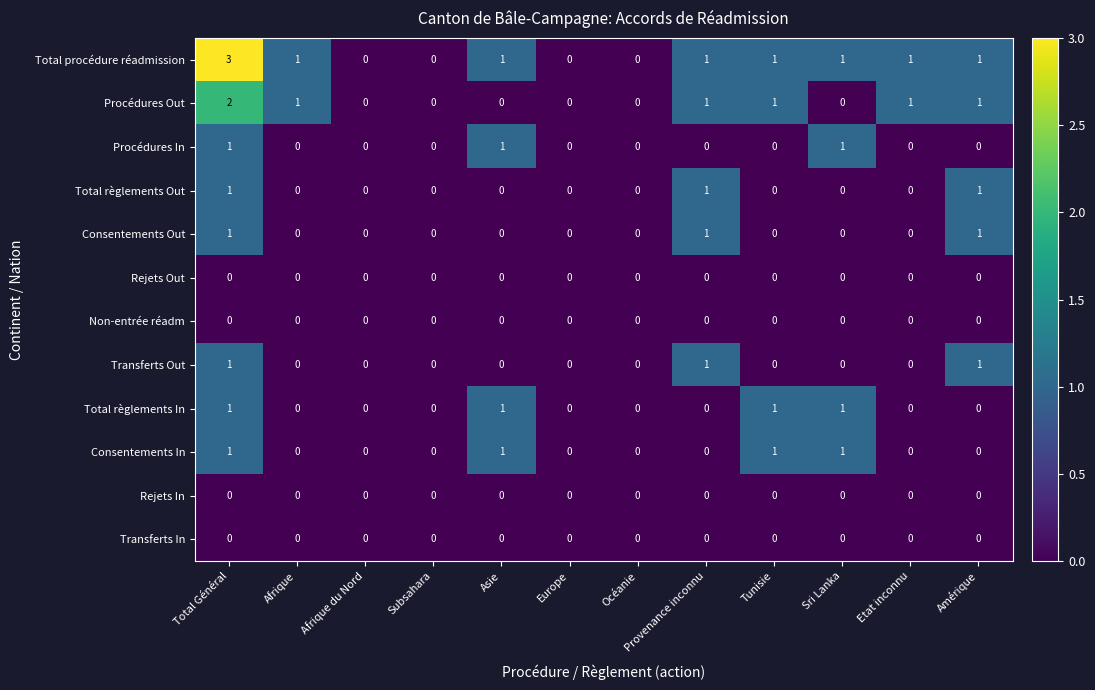

Which series has the widest spread of values?

Total procédure réadmission